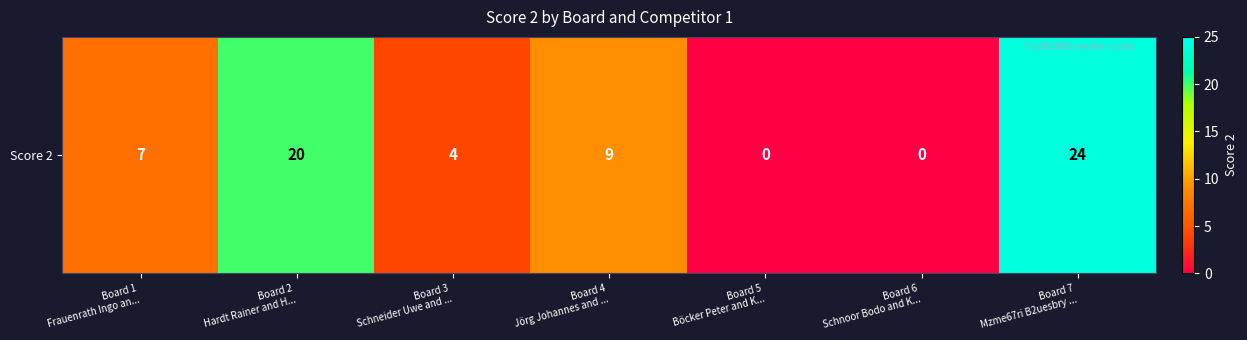

What is the difference between the second highest and second lowest values?

20